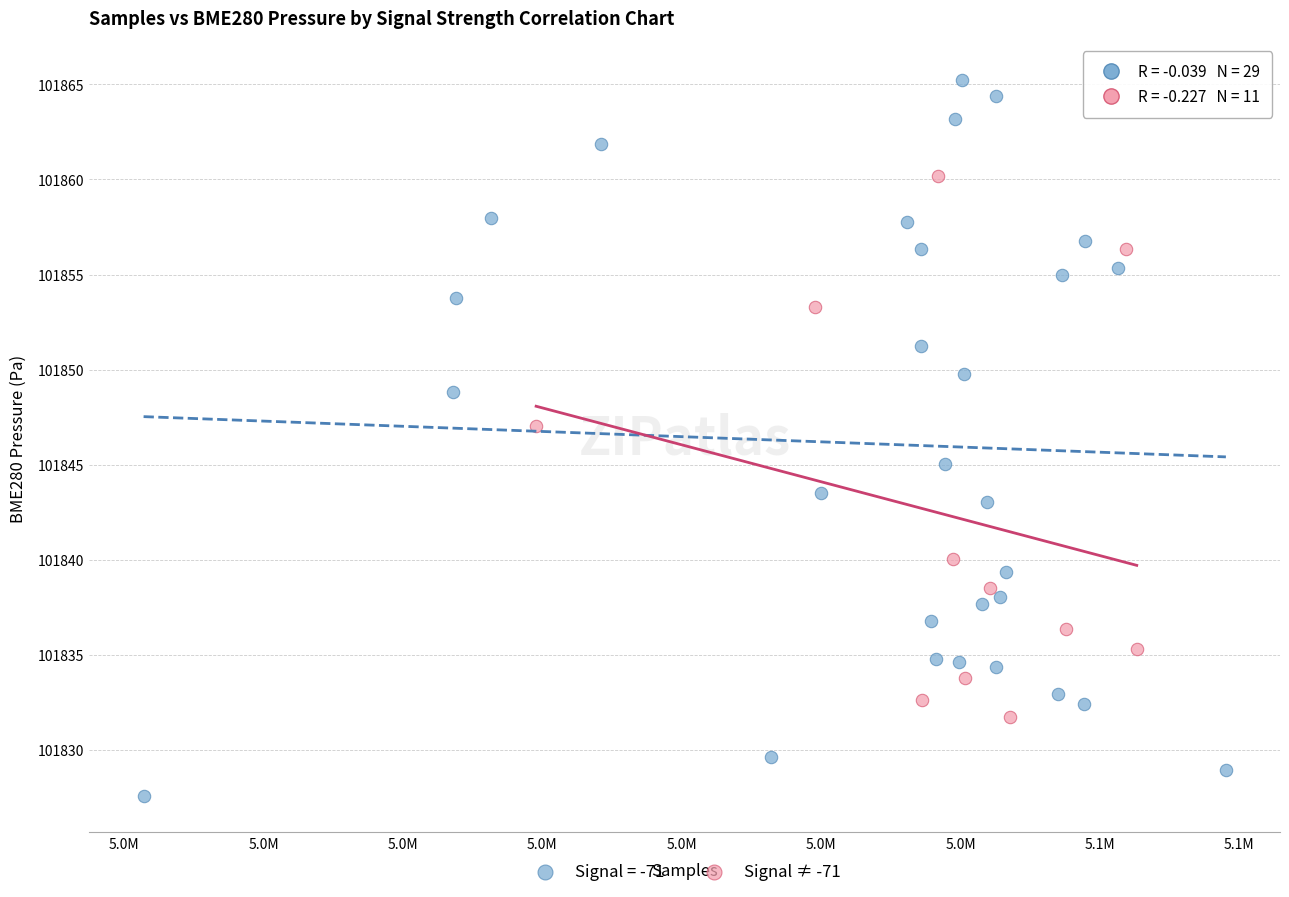

Which series contains the lowest Y value?

Signal = -71